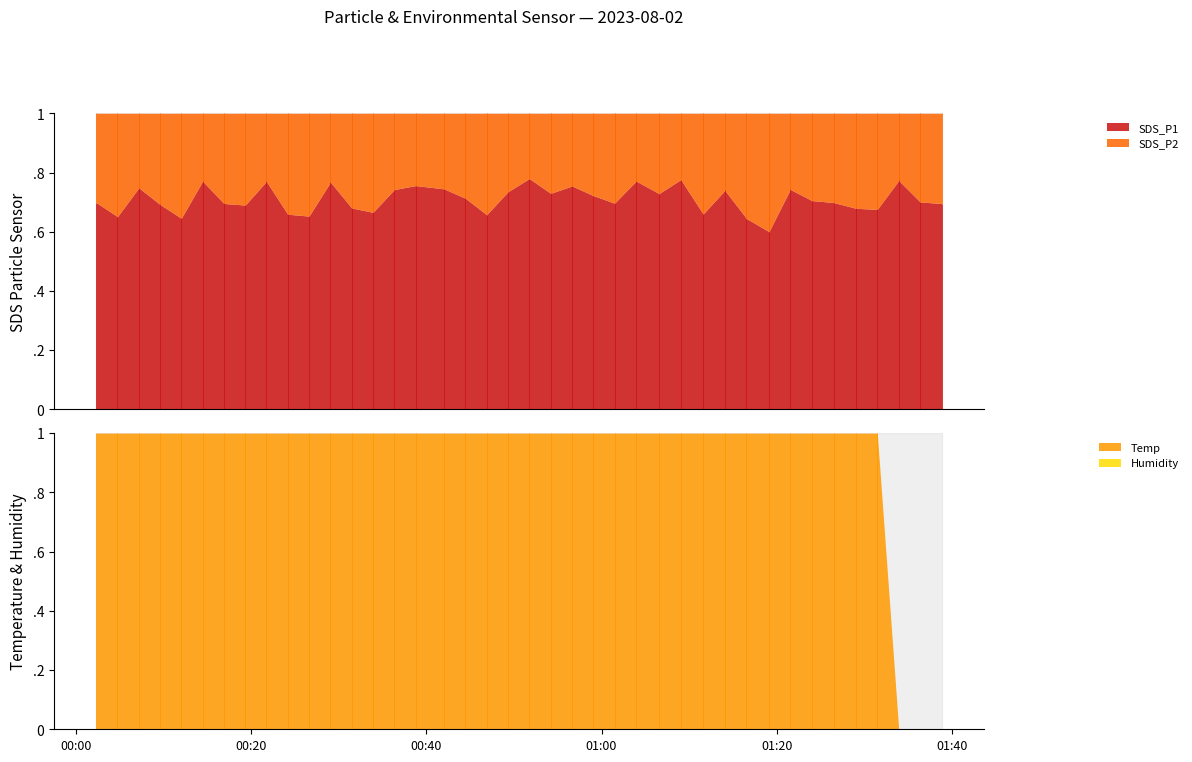

Between 5 and 21, which series saw the biggest shift?

SDS_P2